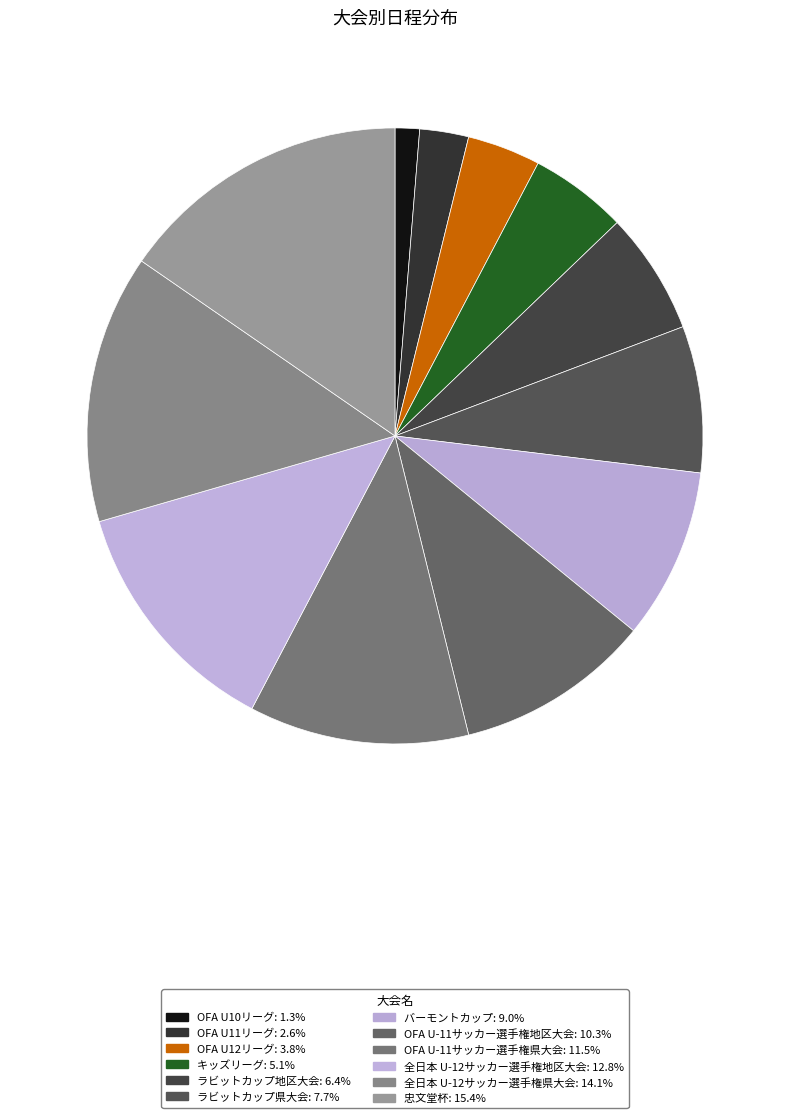

To the nearest percent, what percentage of the pie is OFA U12リーグ?

4%